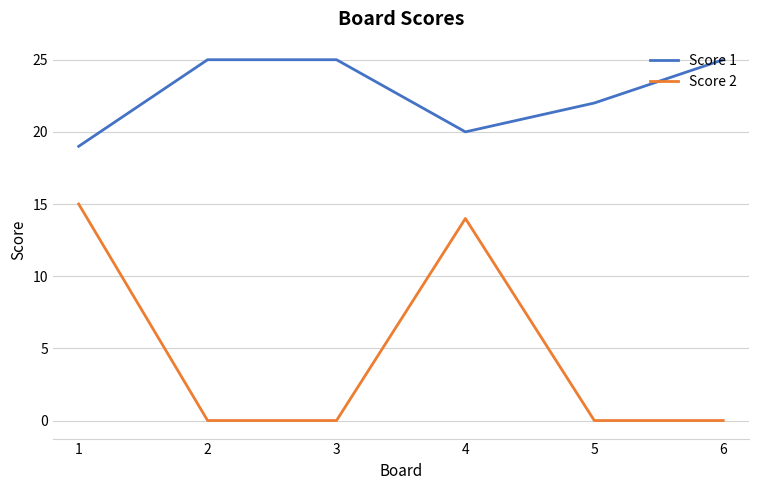

What is the average value of the Score 2 series?

5